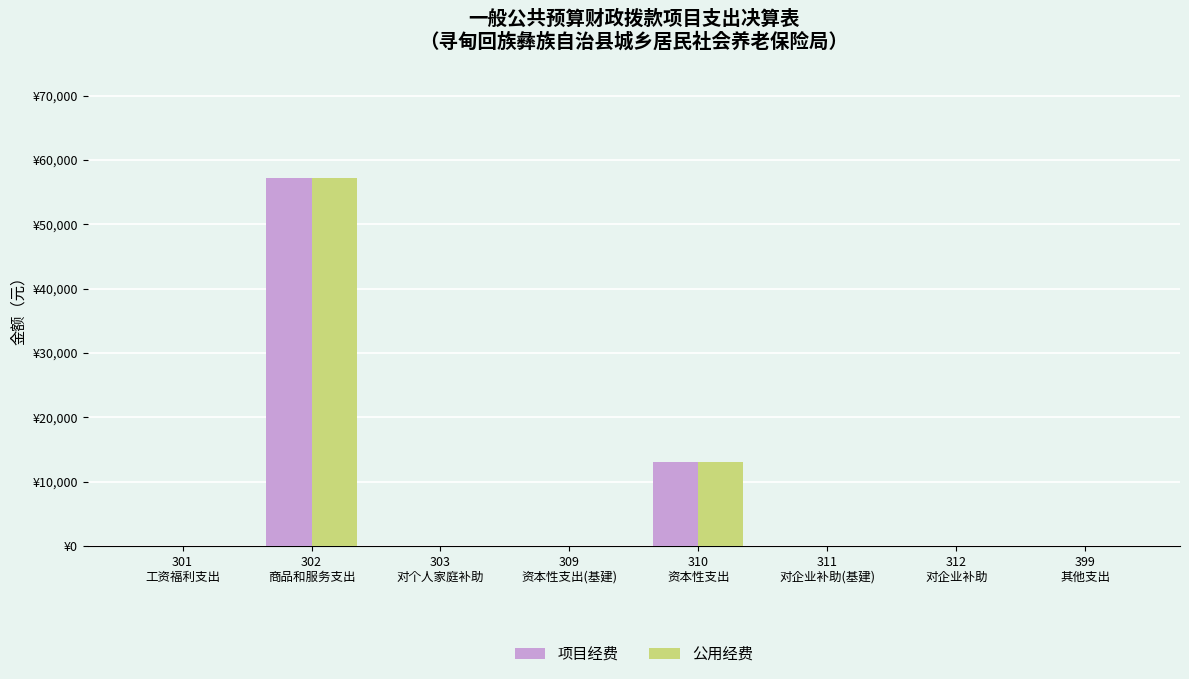

Reading left to right, what are all the values shown in this chart?

项目经费: 301
工资福利支出=0.0	302
商品和服务支出=57250.7	303
对个人家庭补助=0.0	309
资本性支出(基建)=0.0	310
资本性支出=13072.0	311
对企业补助(基建)=0.0	312
对企业补助=0.0	399
其他支出=0.0
公用经费: 301
工资福利支出=0.0	302
商品和服务支出=57250.7	303
对个人家庭补助=0.0	309
资本性支出(基建)=0.0	310
资本性支出=13072.0	311
对企业补助(基建)=0.0	312
对企业补助=0.0	399
其他支出=0.0